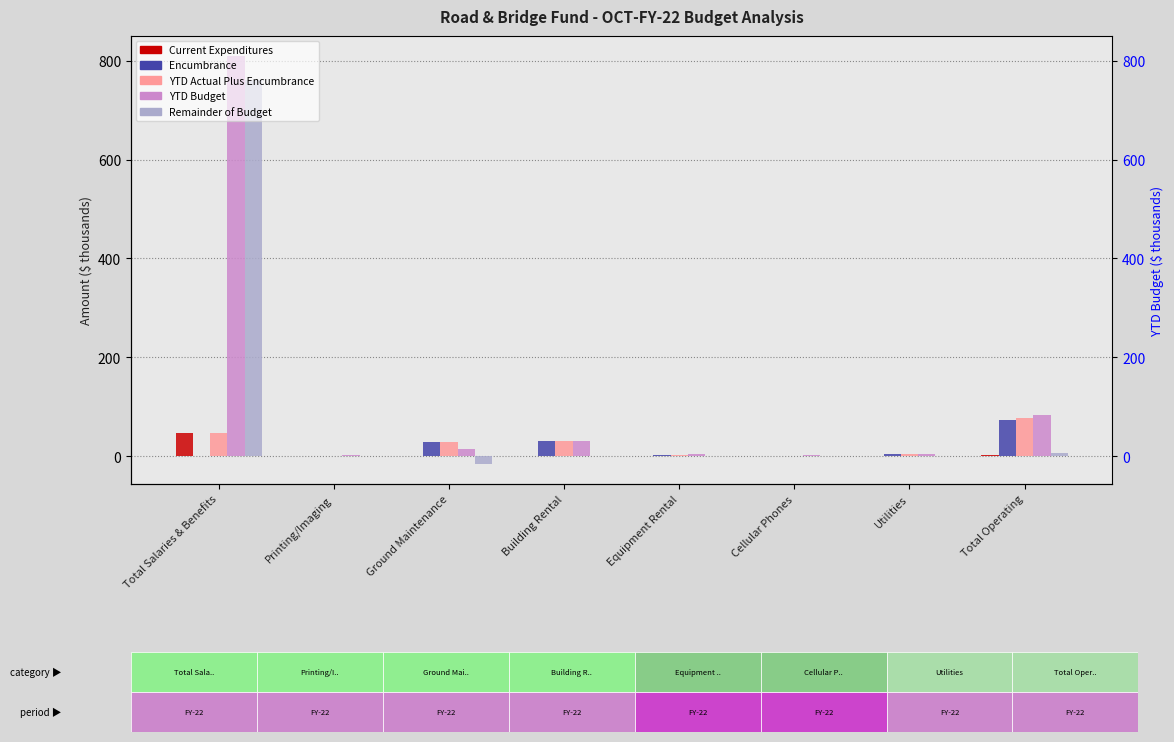

Reading left to right, transcribe all the data shown in this chart.

Current Expenditures: Total Salaries & Benefits=47.0	Printing/Imaging=1.3	Ground Maintenance=1.3	Building Rental=0.0	Equipment Rental=0.0	Cellular Phones=0.5	Utilities=0.0	Total Operating=3.0
Encumbrance: Total Salaries & Benefits=0.0	Printing/Imaging=0.0	Ground Maintenance=28.2	Building Rental=31.4	Equipment Rental=2.5	Cellular Phones=0.0	Utilities=5.0	Total Operating=74.2
YTD Actual Plus Encumbrance: Total Salaries & Benefits=47.0	Printing/Imaging=1.3	Ground Maintenance=29.5	Building Rental=31.4	Equipment Rental=2.5	Cellular Phones=0.5	Utilities=5.0	Total Operating=77.2
YTD Budget: Total Salaries & Benefits=808.6	Printing/Imaging=2.1	Ground Maintenance=14.5	Building Rental=31.4	Equipment Rental=3.5	Cellular Phones=1.8	Utilities=5.0	Total Operating=83.6
Remainder of Budget: Total Salaries & Benefits=761.6	Printing/Imaging=0.8	Ground Maintenance=-15.0	Building Rental=0.0	Equipment Rental=1.0	Cellular Phones=1.3	Utilities=0.0	Total Operating=6.5